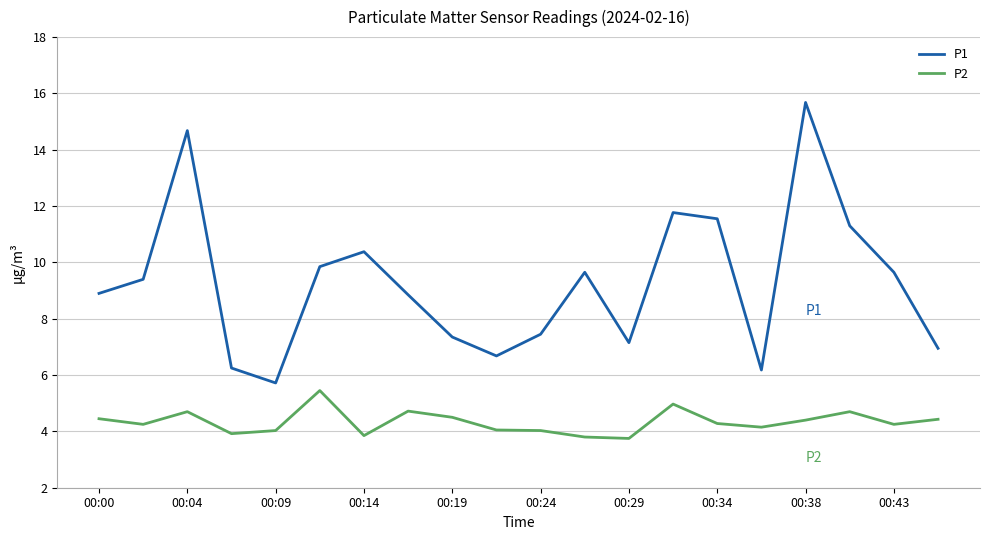

Which series has the largest range (max minus min)?

P1